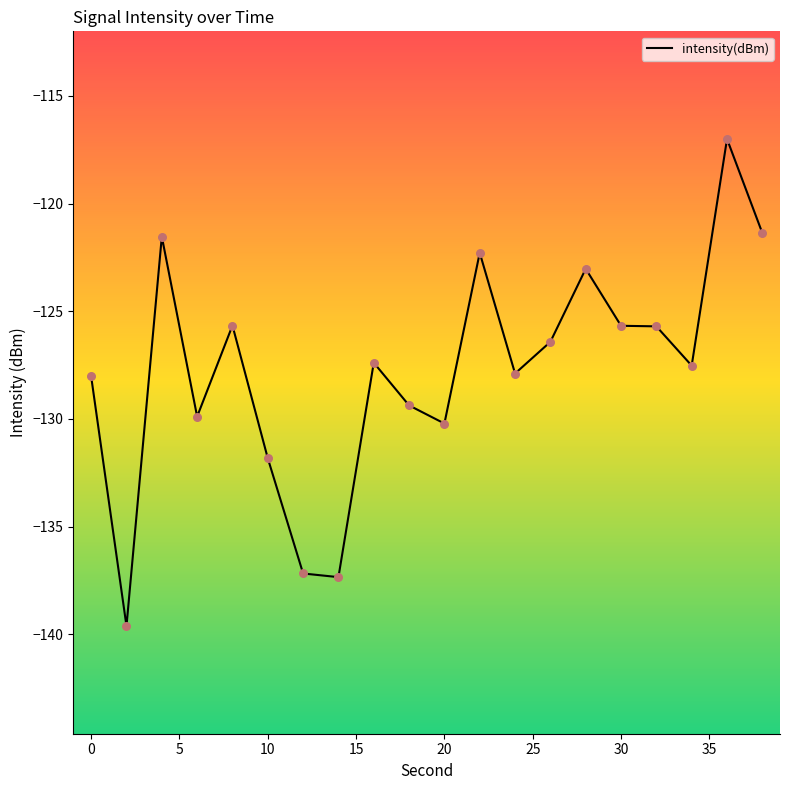

What is the difference between the maximum and minimum values?

22.6